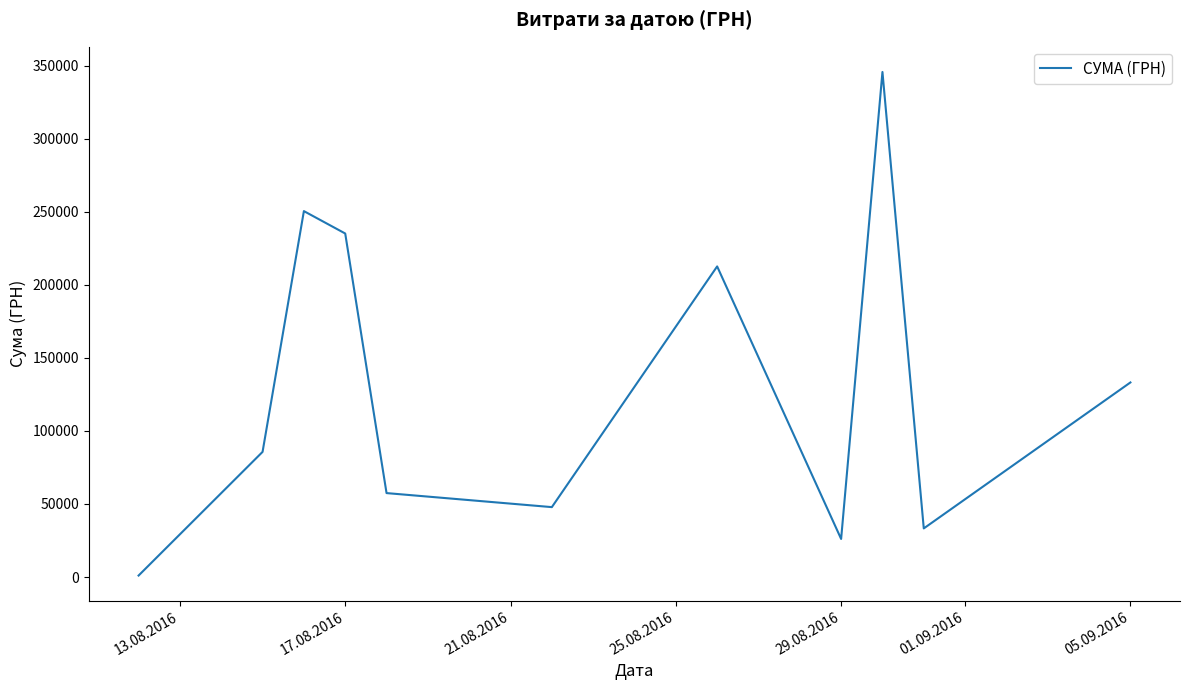

What is the greatest value displayed?

345687.3